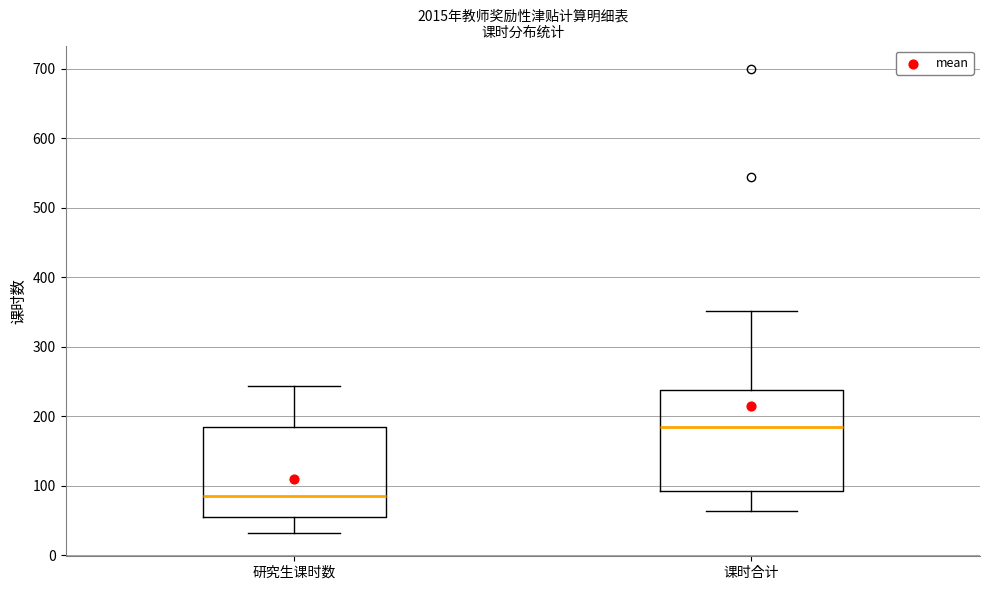

Reading left to right, transcribe this box plot: for each box, give where its median line is, the range the box spans, and where its two whiskers end, as read against the y-axis. The values are not printed on the chart, so give them approximately, as read against the axis.

研究生课时数: median 90, box 60 to 180, whiskers 30 to 240
课时合计: median 180, box 90 to 240, whiskers 60 to 350